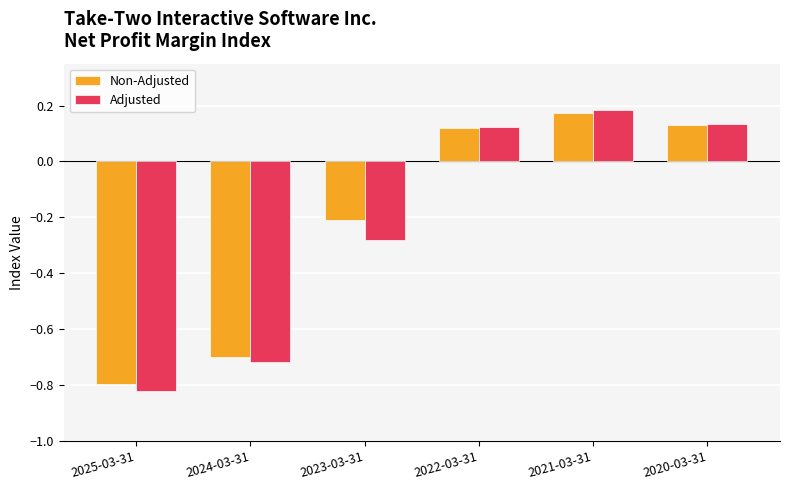

The Non-Adjusted series shows -0.2 at 2023-03-31. True or false?

True